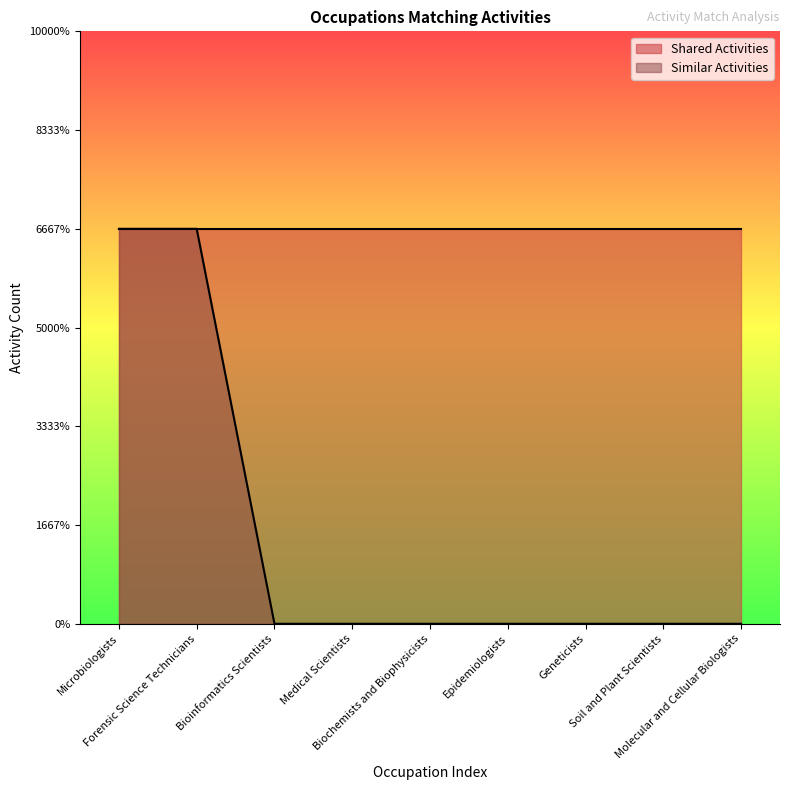

Is it true that the value at Forensic Science Technicians is 2?

False